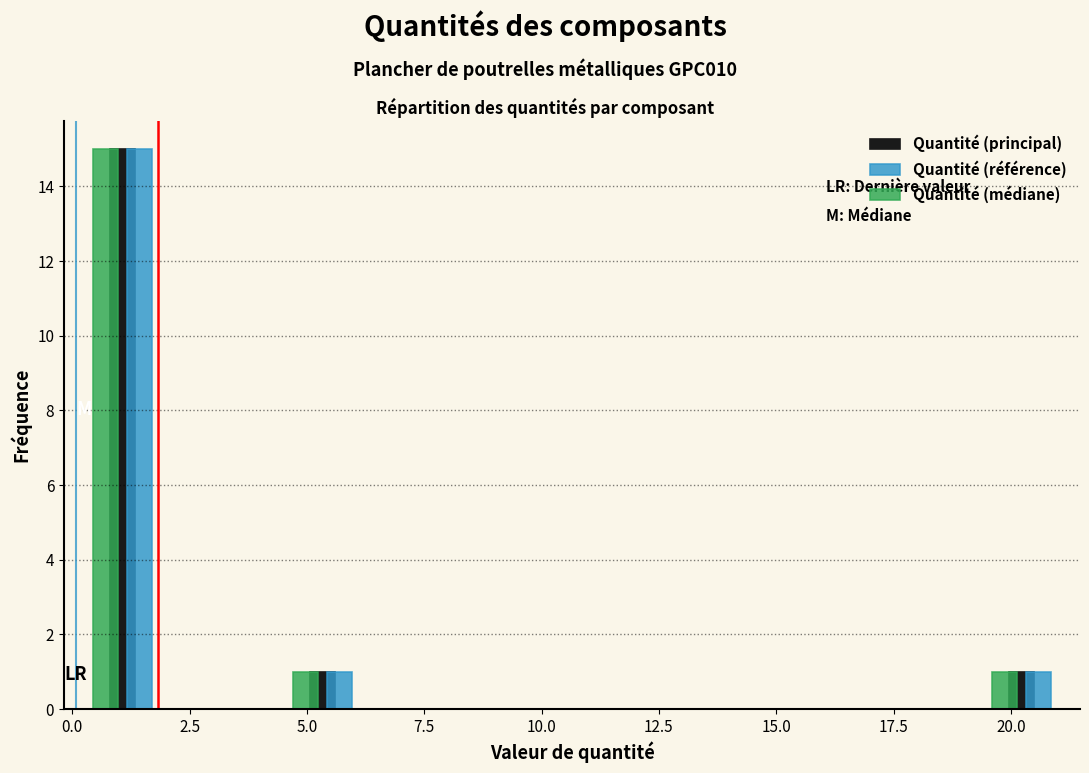

What is the height of the Quantité (médiane) bar covering 4.5 to 6.5 on the x-axis? Neither the bar edges nor the heights are printed on the chart, so give them approximately, as read against the axes.

1